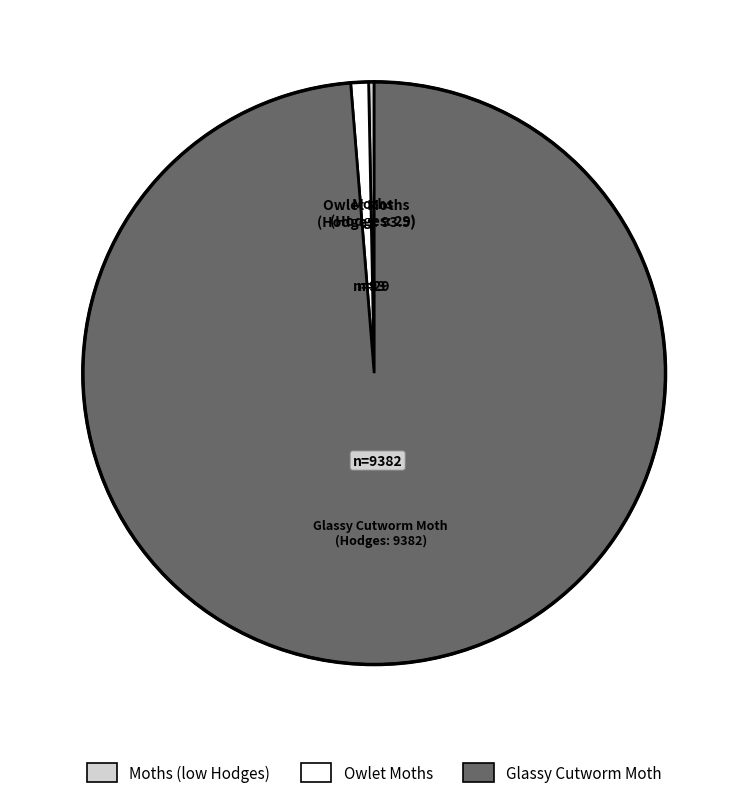

What is the ratio of the value at Glassy Cutworm Moth to the value at Owlet Moths?

100.3